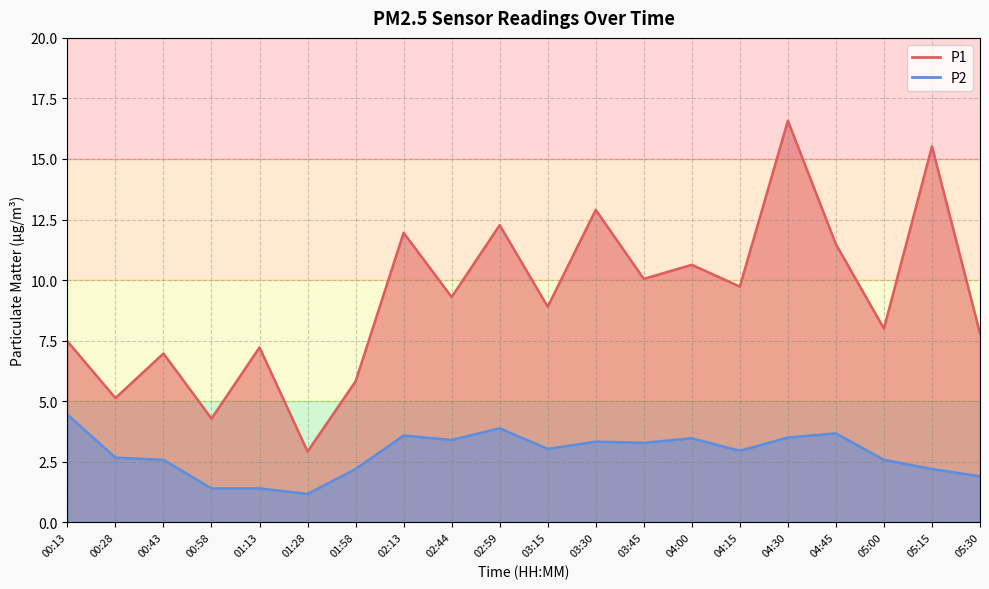

What is the sum of all P1 values?

184.9